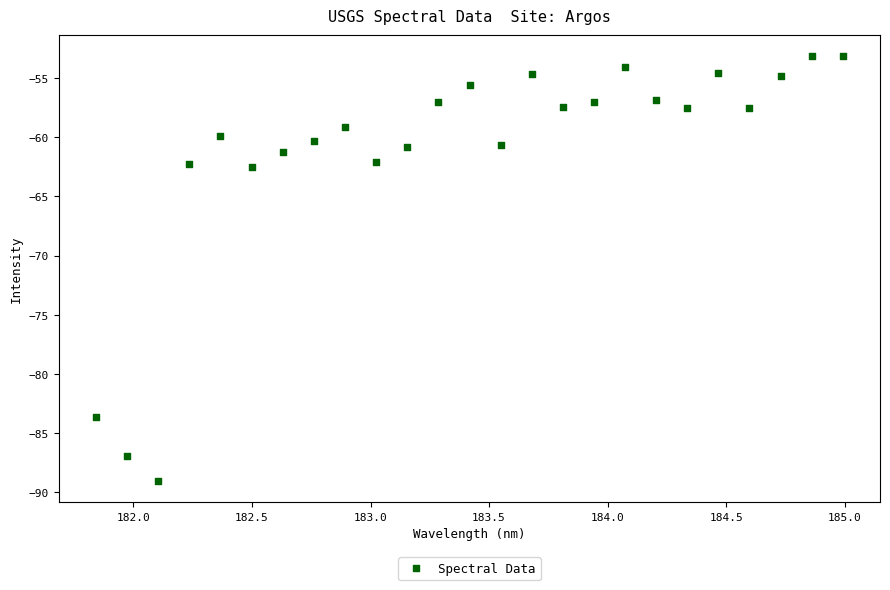

What is the range of X values (max minus min)?

3.1